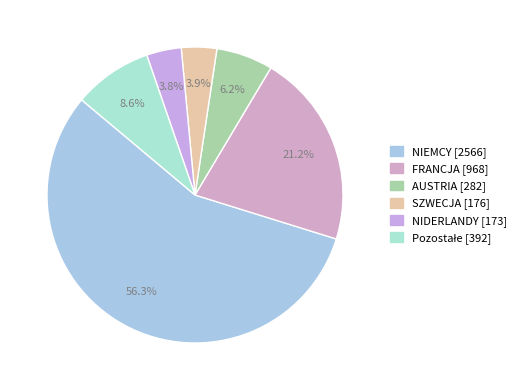

How many segments does this pie chart have?

6